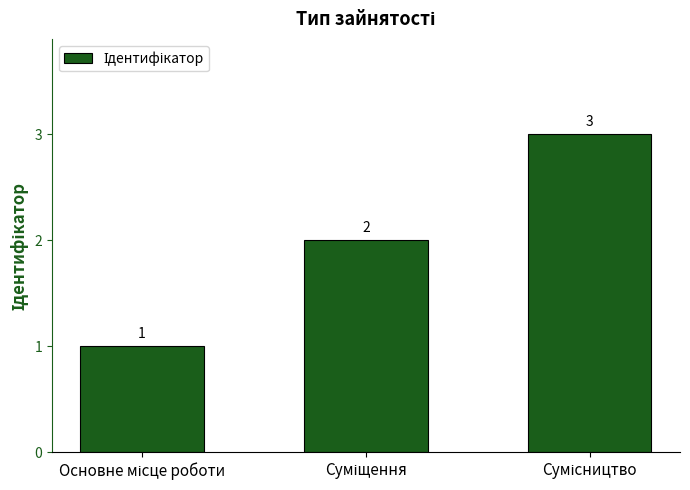

What is the sum of all values?

6